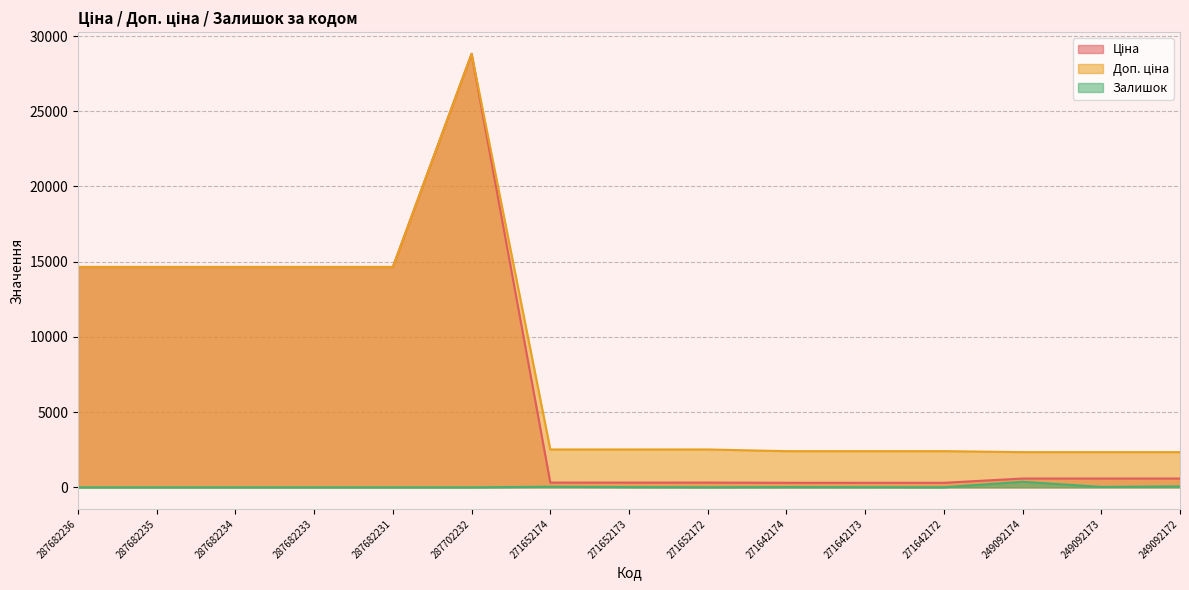

Reading left to right, extract all data points from this chart.

Ціна: 287682236=14649.6	287682235=14649.6	287682234=14649.6	287682233=14649.6	287682231=14649.6	287702232=28821.8	271652174=314.7	271652173=314.7	271652172=314.7	271642174=300.6	271642173=300.6	271642172=300.6	249092174=584.9	249092173=584.9	249092172=584.9
Доп. ціна: 287682236=14649.6	287682235=14649.6	287682234=14649.6	287682233=14649.6	287682231=14649.6	287702232=28821.8	271652174=2517.5	271652173=2517.5	271652172=2517.5	271642174=2405.2	271642173=2405.2	271642172=2405.2	249092174=2339.7	249092173=2339.7	249092172=2339.7
Залишок: 287682236=0.0	287682235=0.0	287682234=0.0	287682233=0.0	287682231=0.0	287702232=0.0	271652174=38.0	271652173=16.0	271652172=5.0	271642174=14.0	271642173=11.0	271642172=5.0	249092174=368.0	249092173=29.0	249092172=63.0